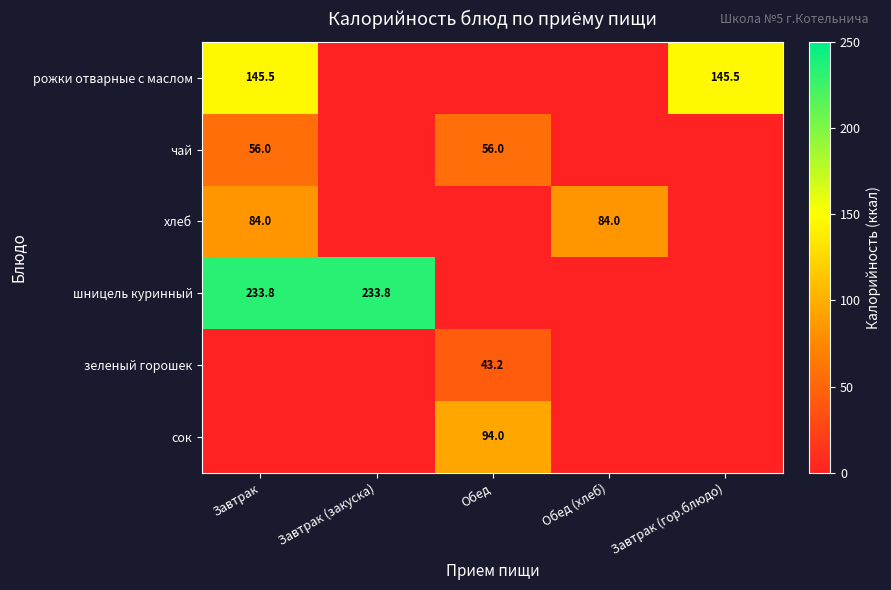

At how many categories does at least one series exceed 51?

5